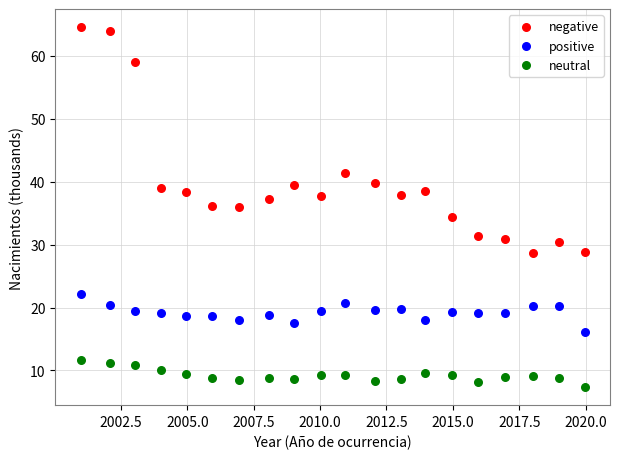

Across all data points, what is the range of Y values (max minus min)?

57.2